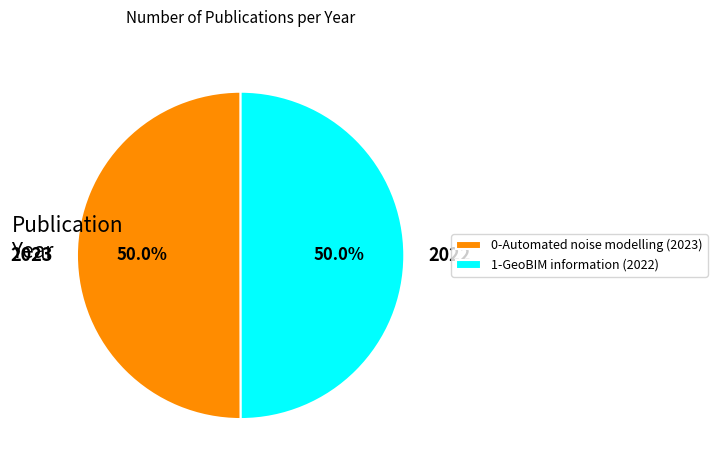

Approximately how many times larger is the value at 1-GeoBIM information (2022) compared to 0-Automated noise modelling (2023)?

1.0